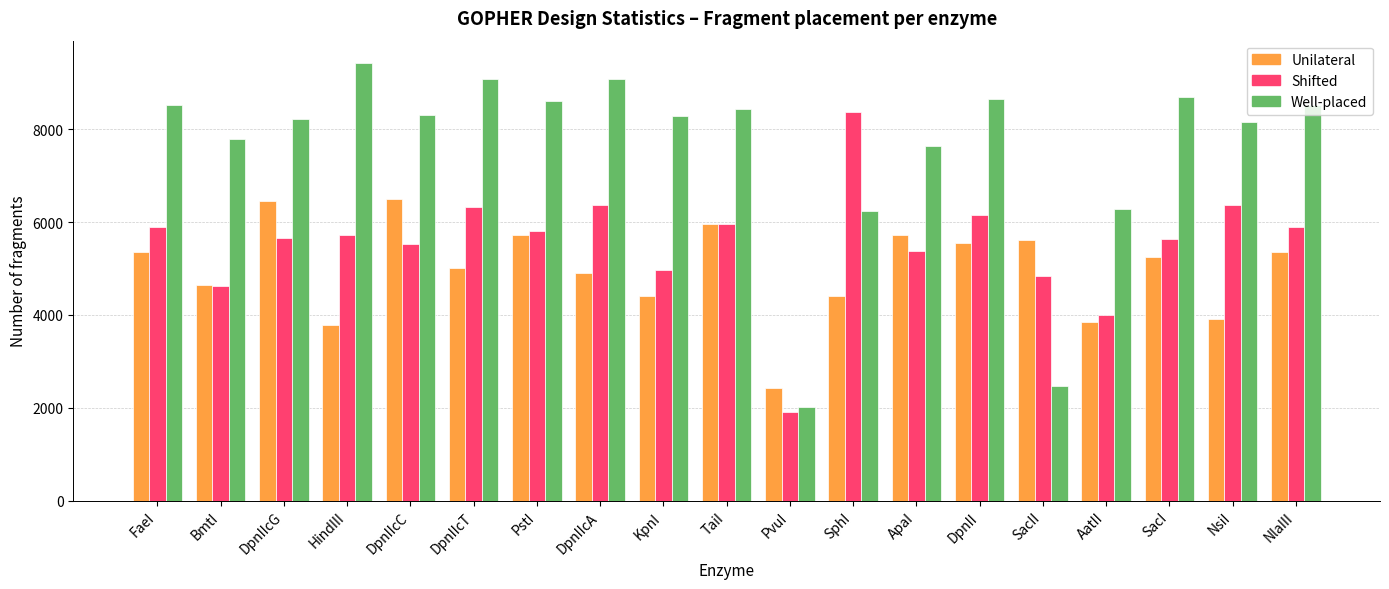

Rank the series by their average value, from lowest to highest.

Unilateral, Shifted, Well-placed